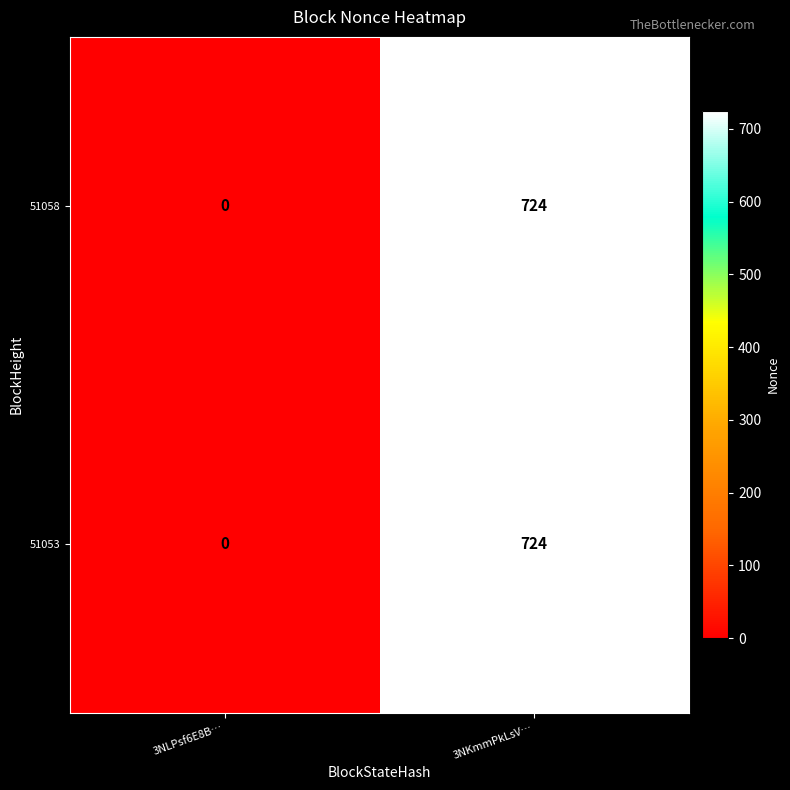

Reading left to right, extract all data points from this chart.

51058: 0	724
51053: 0	724